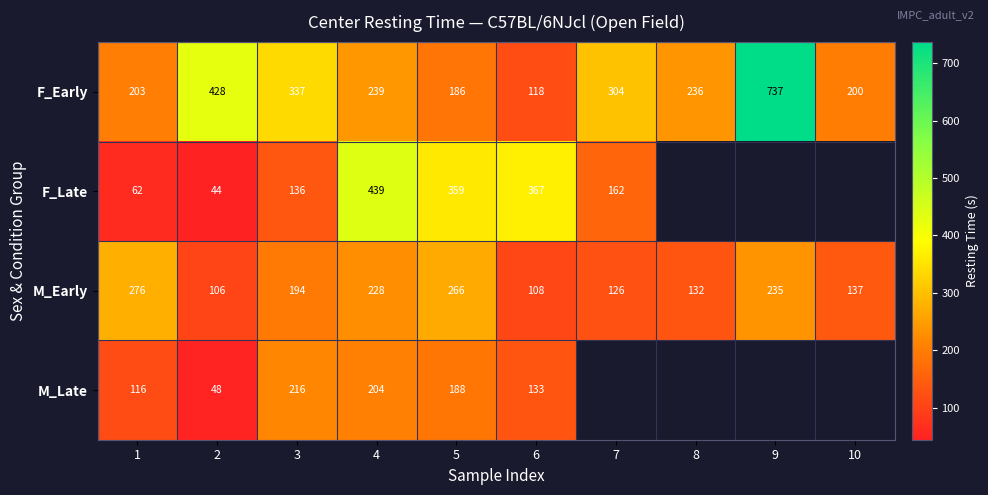

What is the total value across all series at 4?

1110